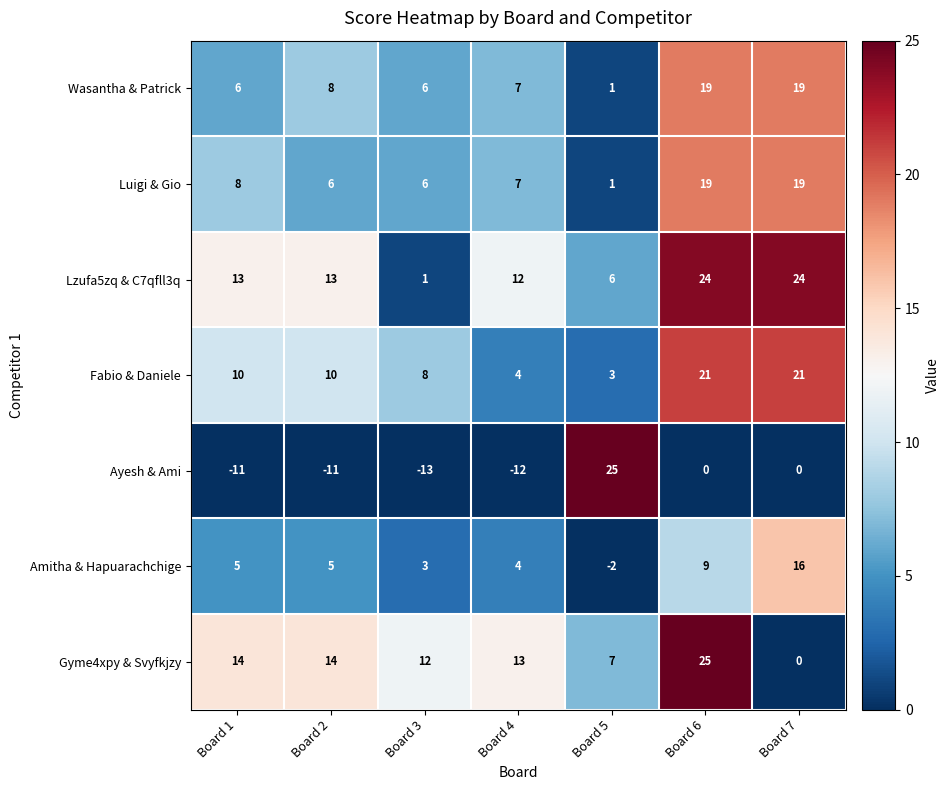

What is the highest value of the Fabio & Daniele series?

21